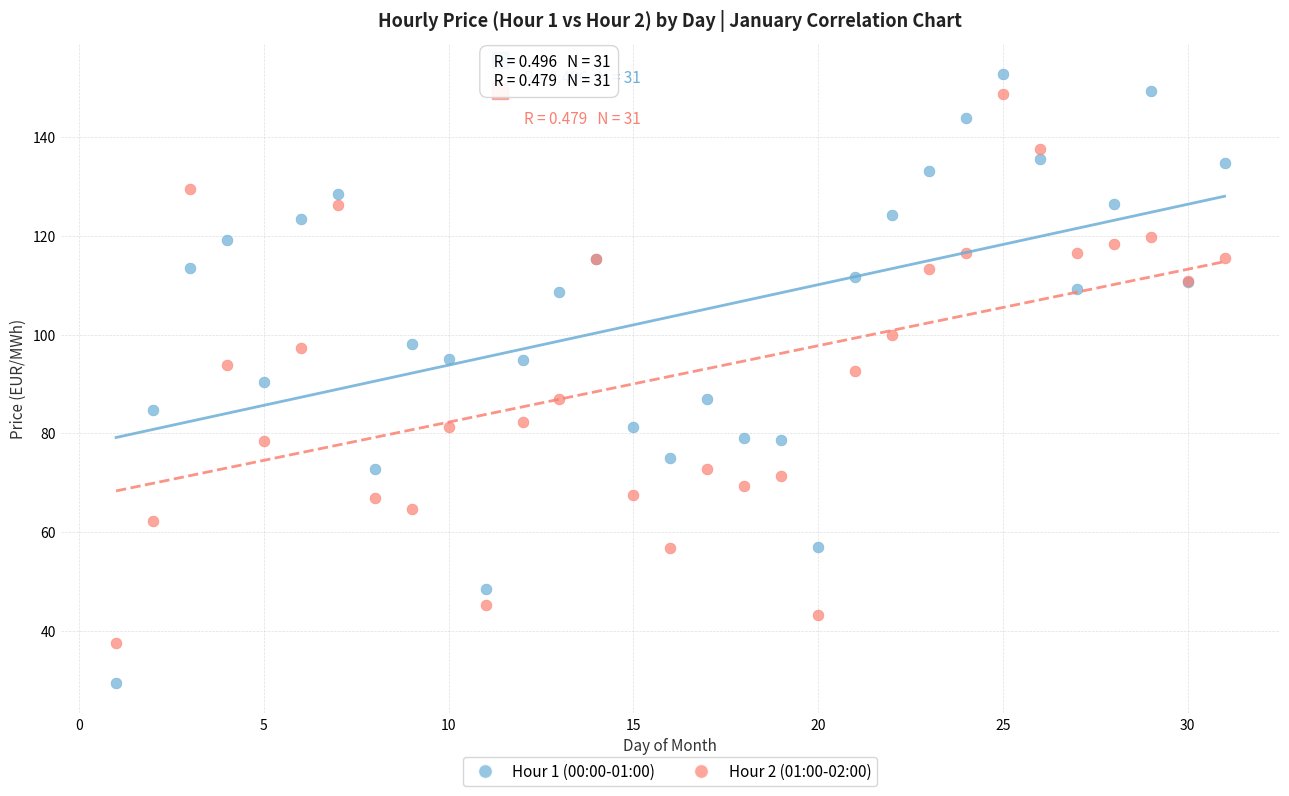

Which series contains the lowest Y value?

Hour 1 (00:00-01:00)